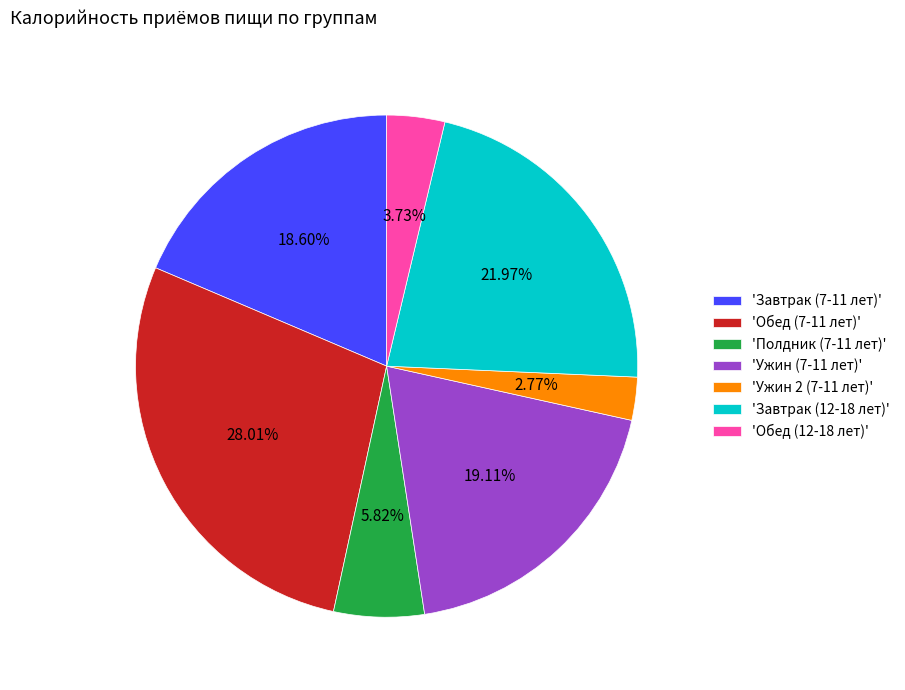

Is the sum of 'Обед (12-18 лет)' and 'Ужин 2 (7-11 лет)' greater than half?

No